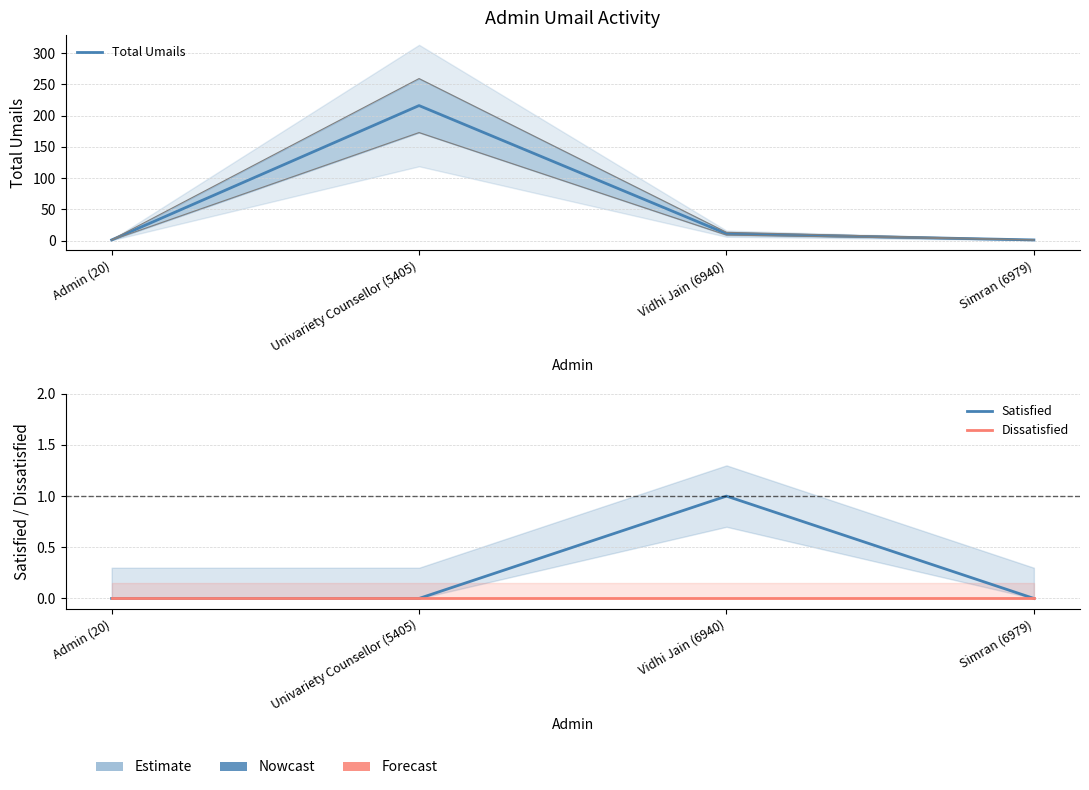

Is it true that Satisfied equals 0 at Admin (20)?

True